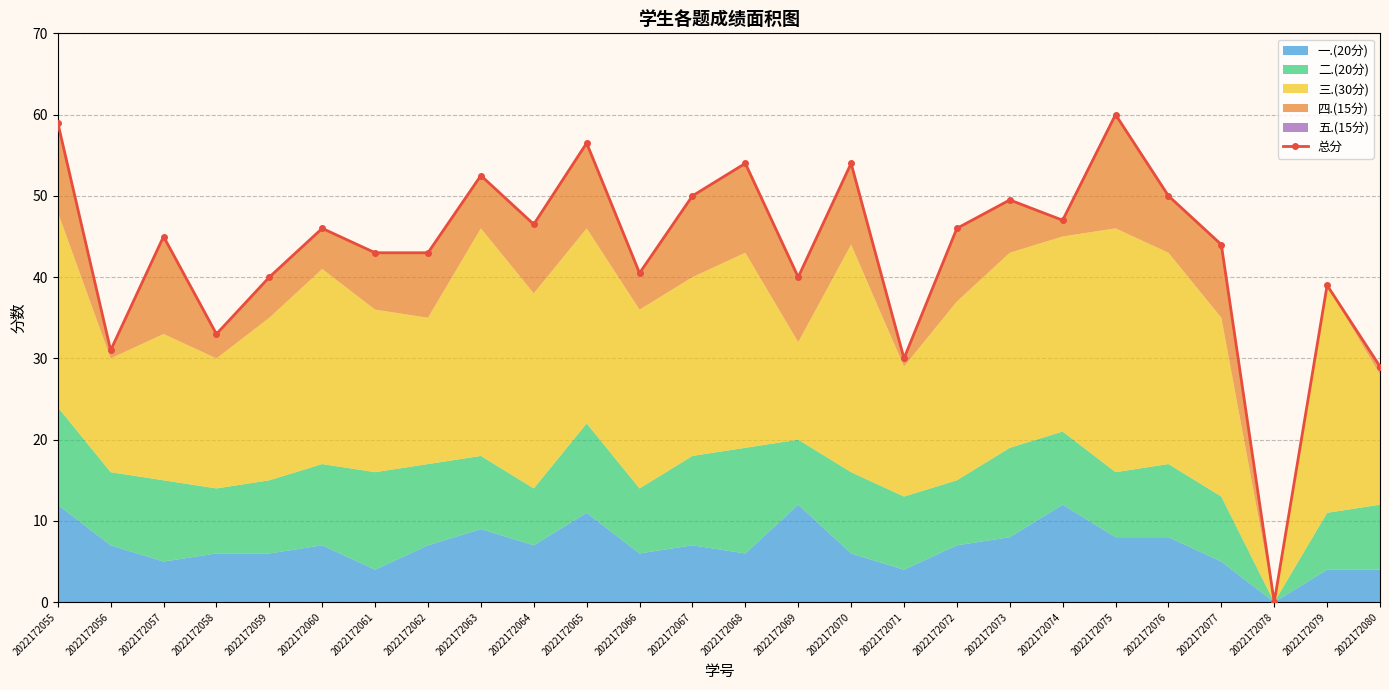

Approximately how many times larger is the value at 2022172061 compared to 2022172056?

1.4